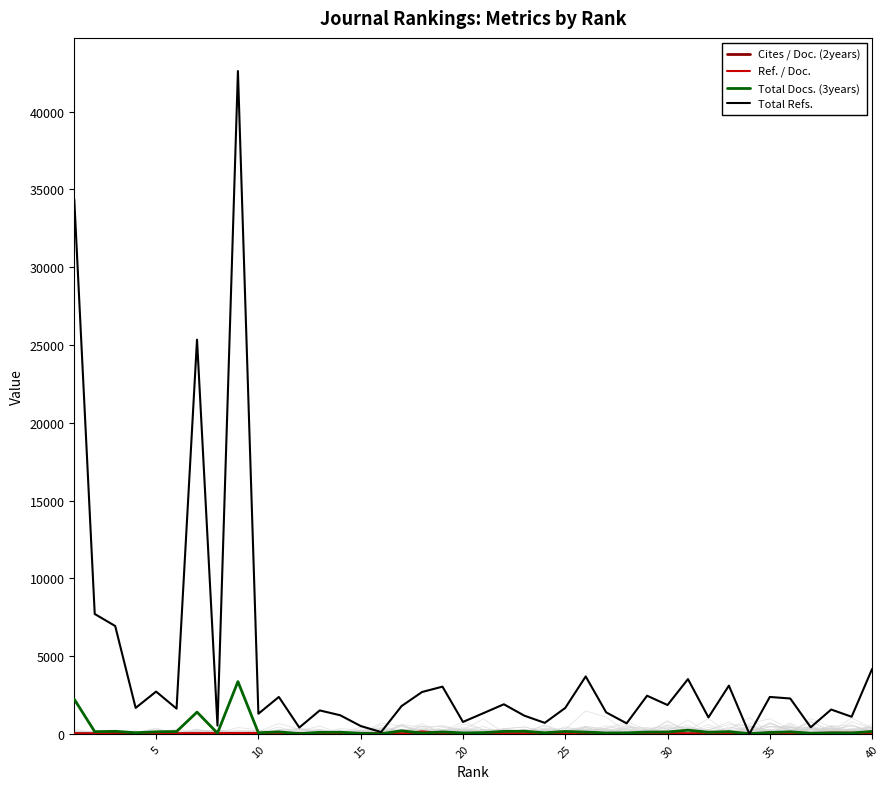

What is the average value of the Ref. / Doc. series?

49.9